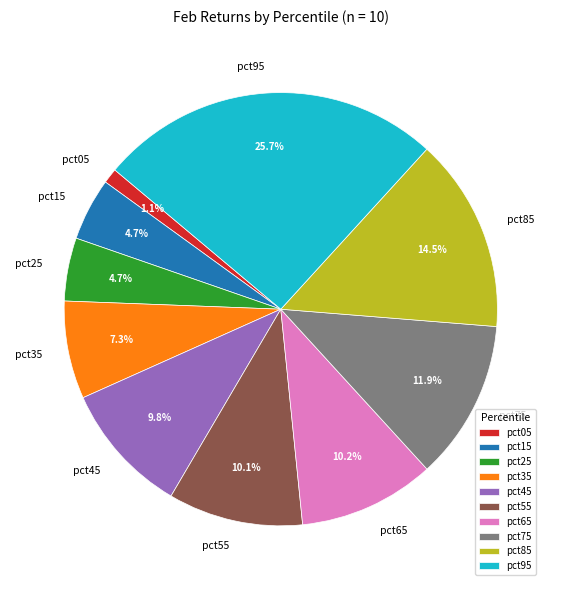

True or false: pct25 accounts for 5% of the total.

True